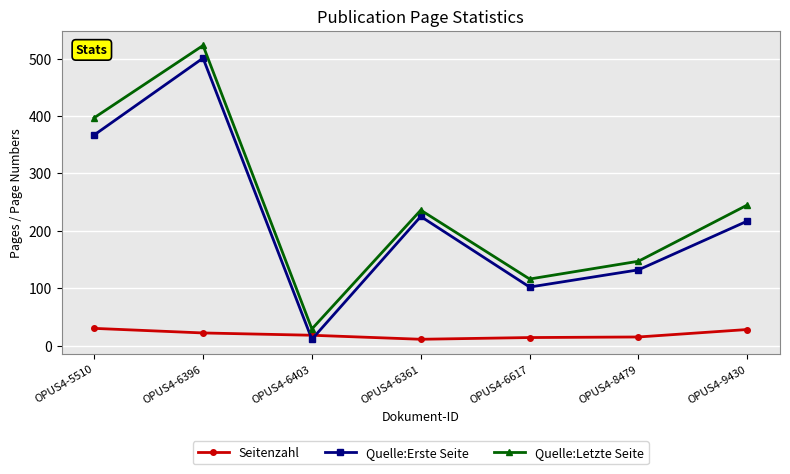

What is the spread (max minus min) of values at OPUS4-6361?

225